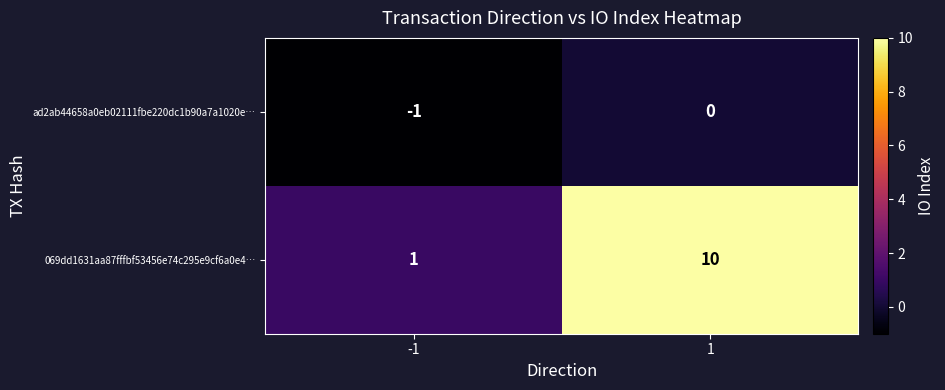

Between -1 and 1, which series saw the biggest shift?

069dd1631aa87fffbf53456e74c295e9cf6a0e4…